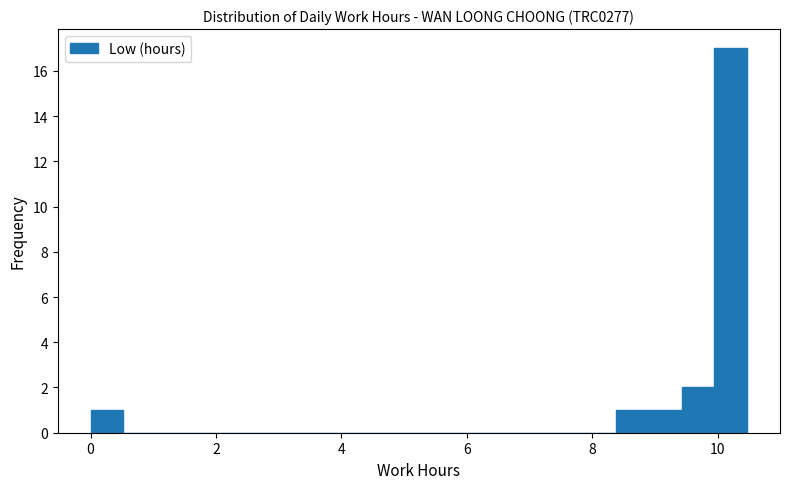

Read against the x-axis, roughly where is the centre of the tallest bar?

10.2